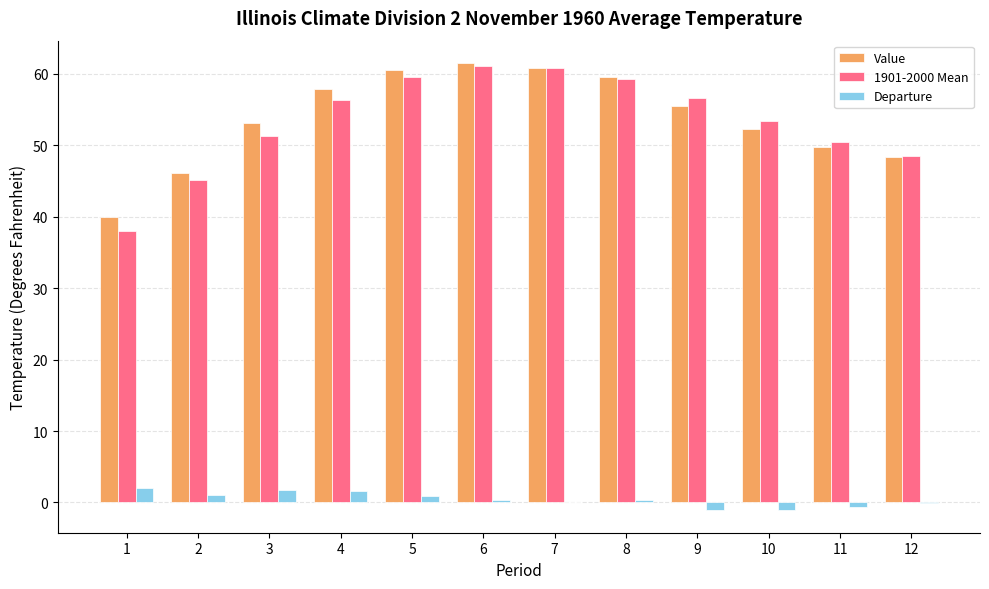

What is the spread (max minus min) of values at 4?

56.3